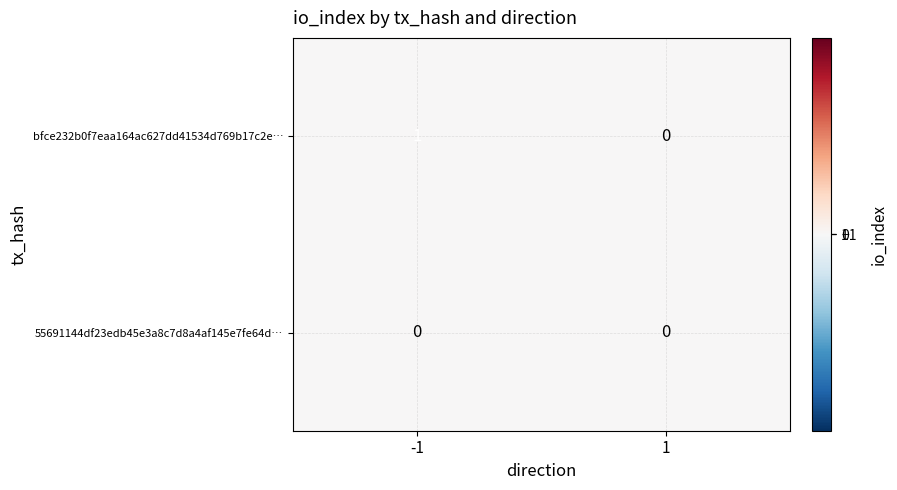

Reading left to right, list all the values displayed in this chart.

bfce232b0f7eaa164ac627dd41534d769b17c2e…: -1=1	1=0
55691144df23edb45e3a8c7d8a4af145e7fe64d…: -1=0	1=0